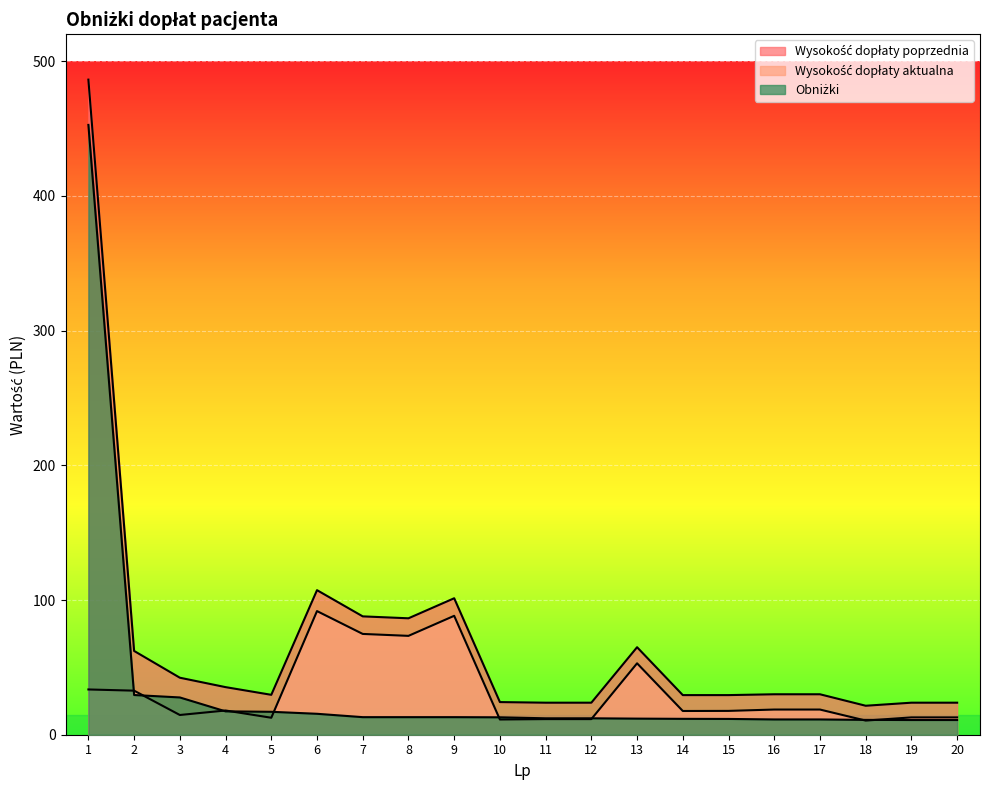

Reading left to right, what are all the values shown in this chart?

Wysokość dopłaty poprzednia: 1=486.3	2=62.2	3=42.3	4=35.3	5=29.6	6=107.3	7=87.9	8=86.4	9=101.3	10=24.2	11=23.8	12=23.8	13=65.0	14=29.4	15=29.4	16=30.0	17=30.0	18=21.5	19=23.8	20=23.8
Wysokość dopłaty aktualna: 1=33.6	2=32.7	3=14.7	4=18.0	5=12.6	6=91.8	7=74.8	8=73.4	9=88.3	10=11.3	11=11.6	12=11.6	13=53.0	14=17.6	15=17.7	16=18.7	17=18.7	18=10.5	19=12.9	20=12.9
Obniżki: 1=452.7	2=29.5	3=27.7	4=17.4	5=17.0	6=15.5	7=13.0	8=13.0	9=13.0	10=12.9	11=12.2	12=12.2	13=11.9	14=11.8	15=11.7	16=11.3	17=11.3	18=11.0	19=10.9	20=10.9